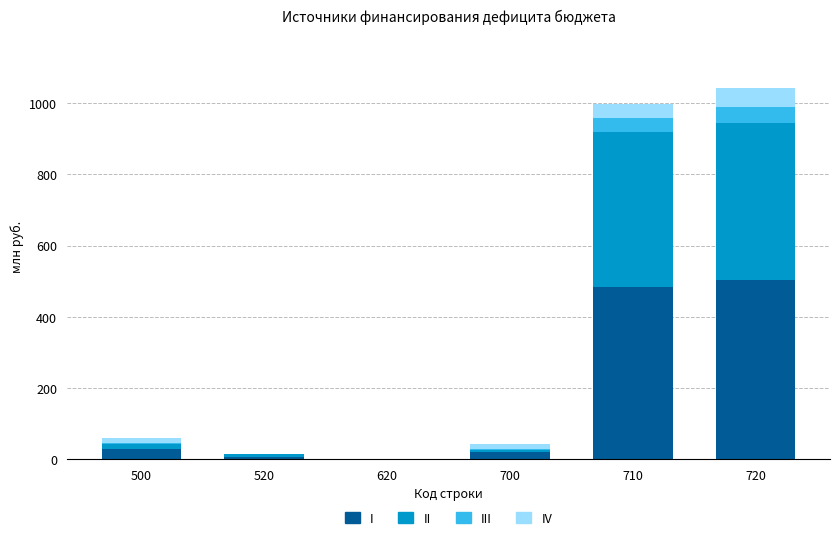

What is the total value across all series at 710?

997.5